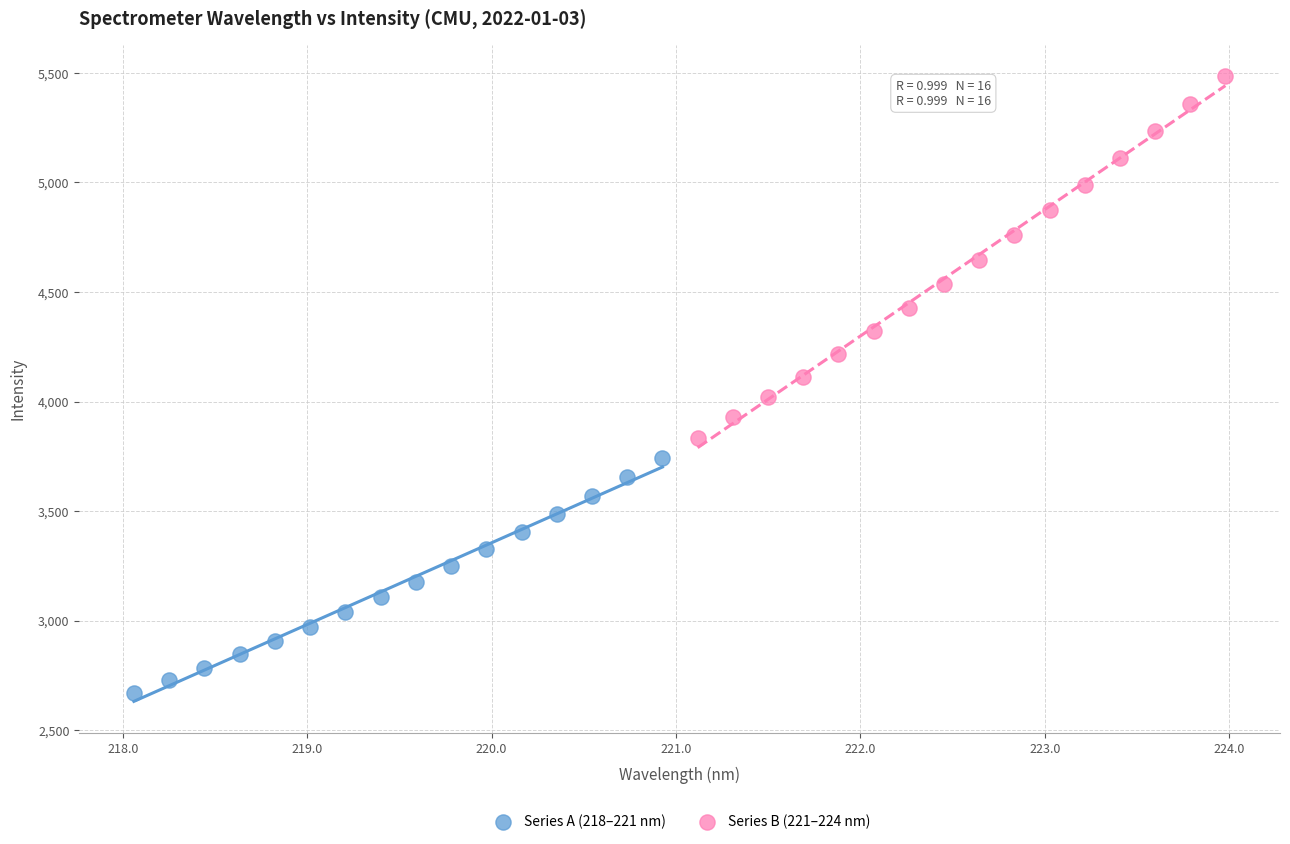

Which series reaches the maximum Y coordinate?

Series B (221–224 nm)